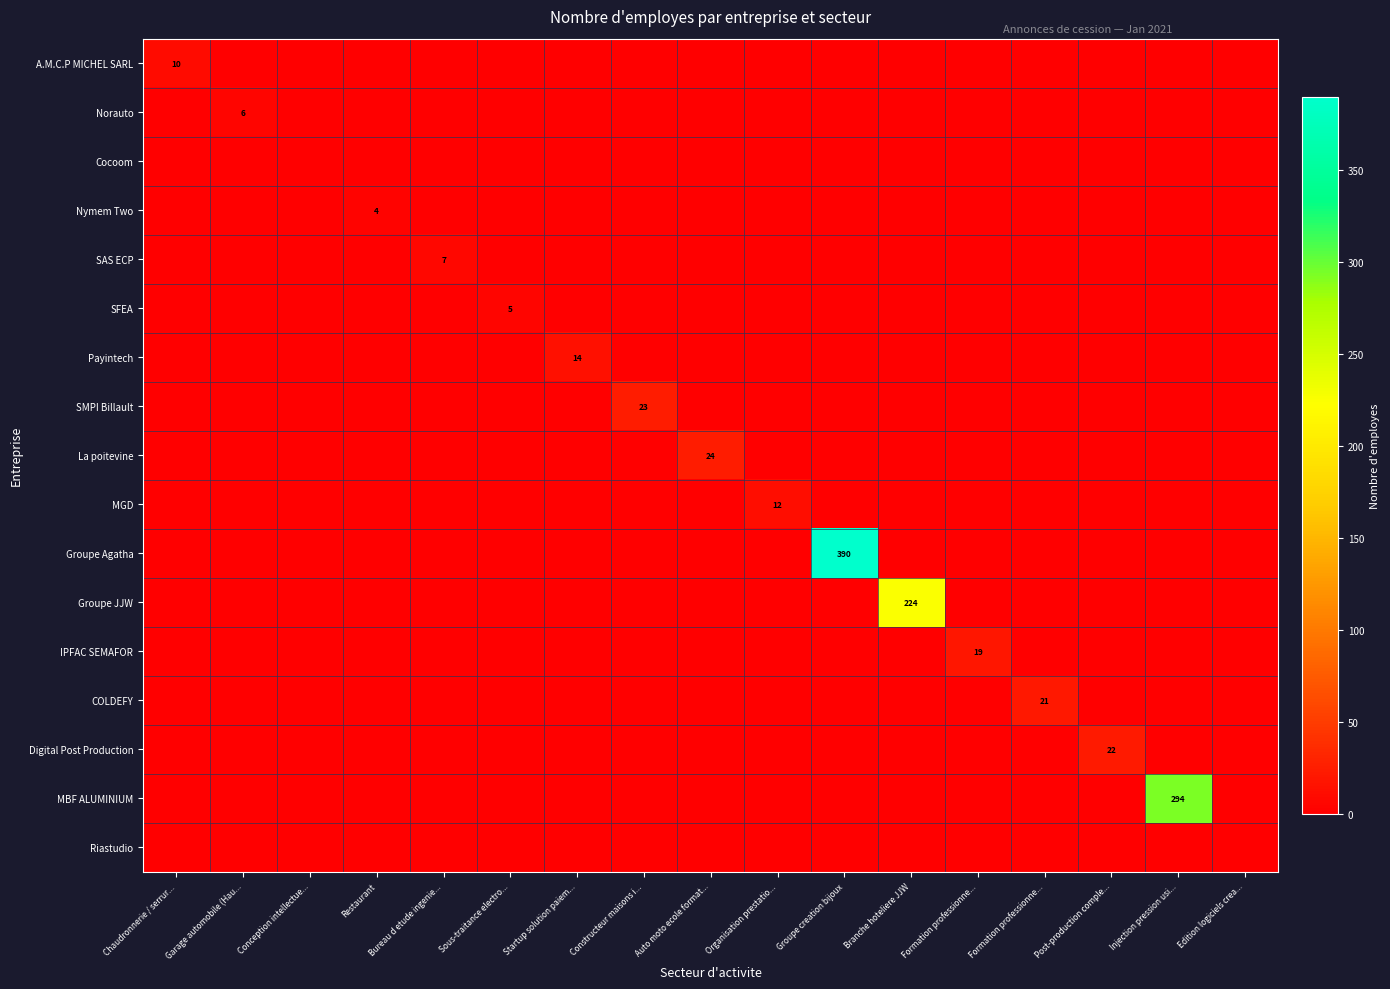

Which category has the lowest value across all series?

Garage automobile (Hau...